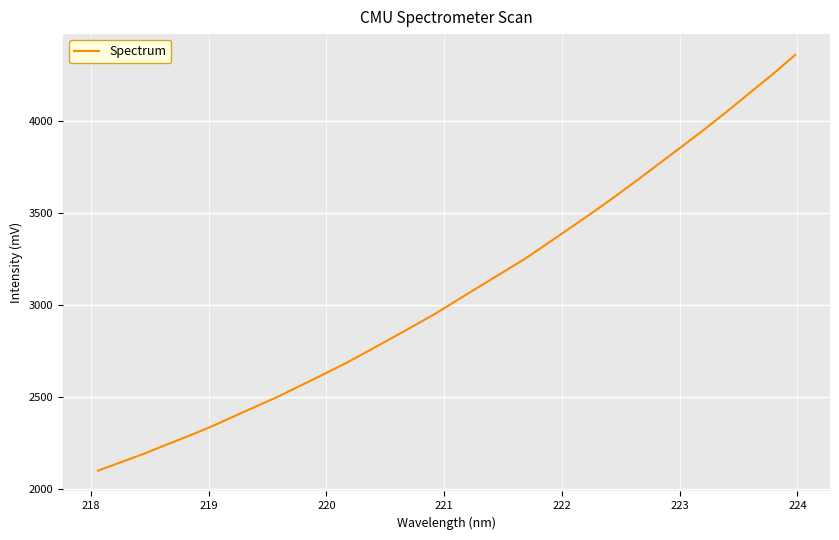

What is the maximum value shown in the chart?

4360.1